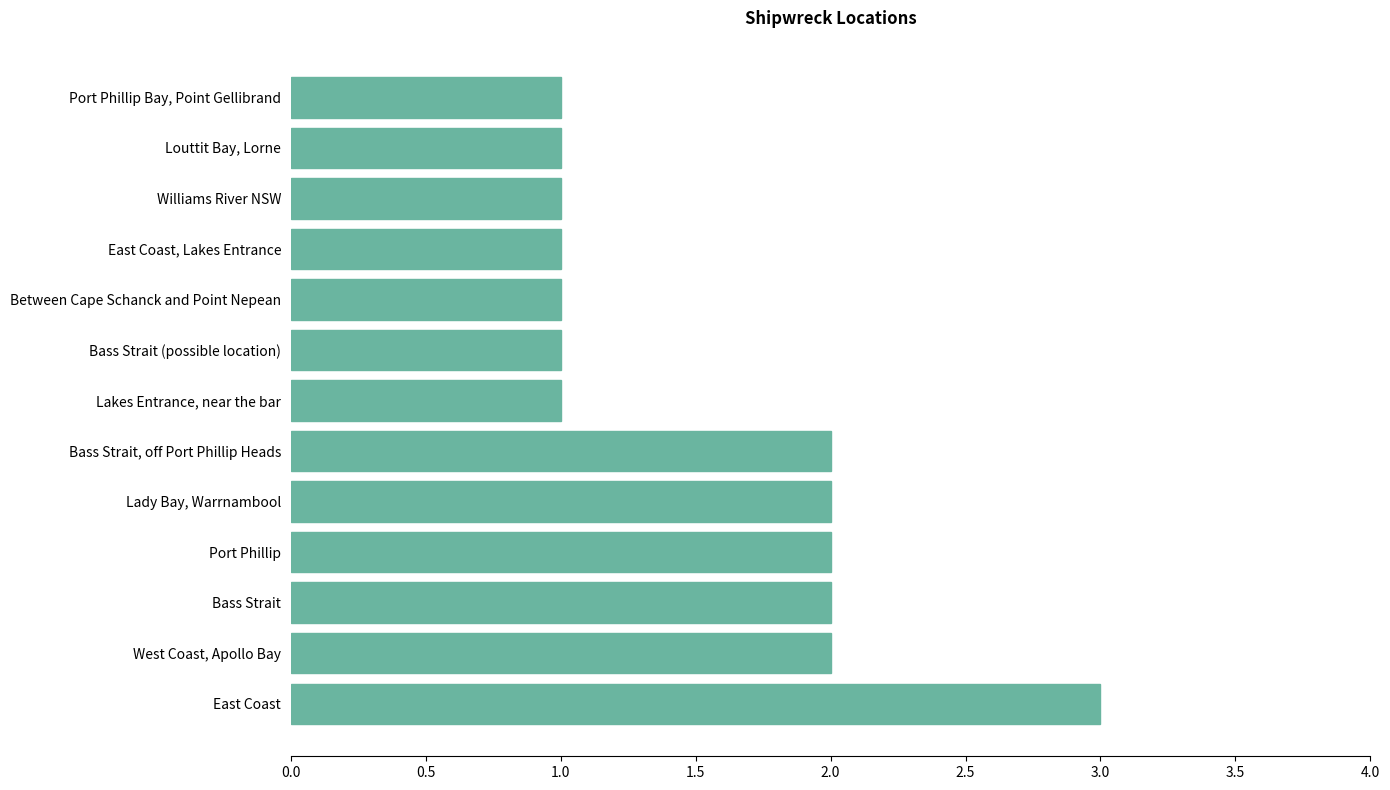

At which category does the chart reach its peak across all series?

East Coast